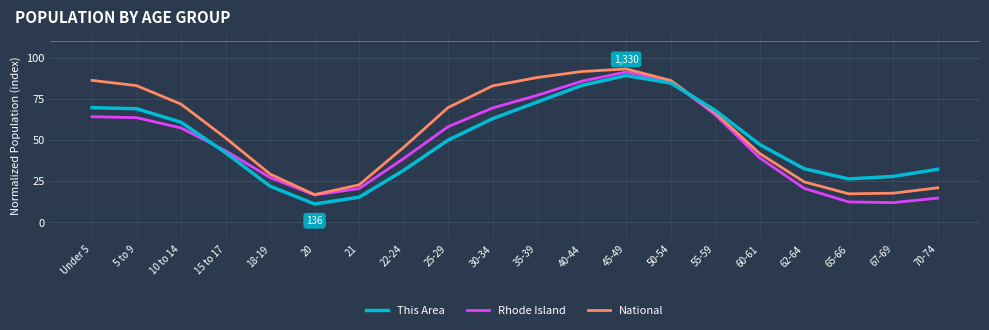

What is the spread (max minus min) of values at 15 to 17?

9.0